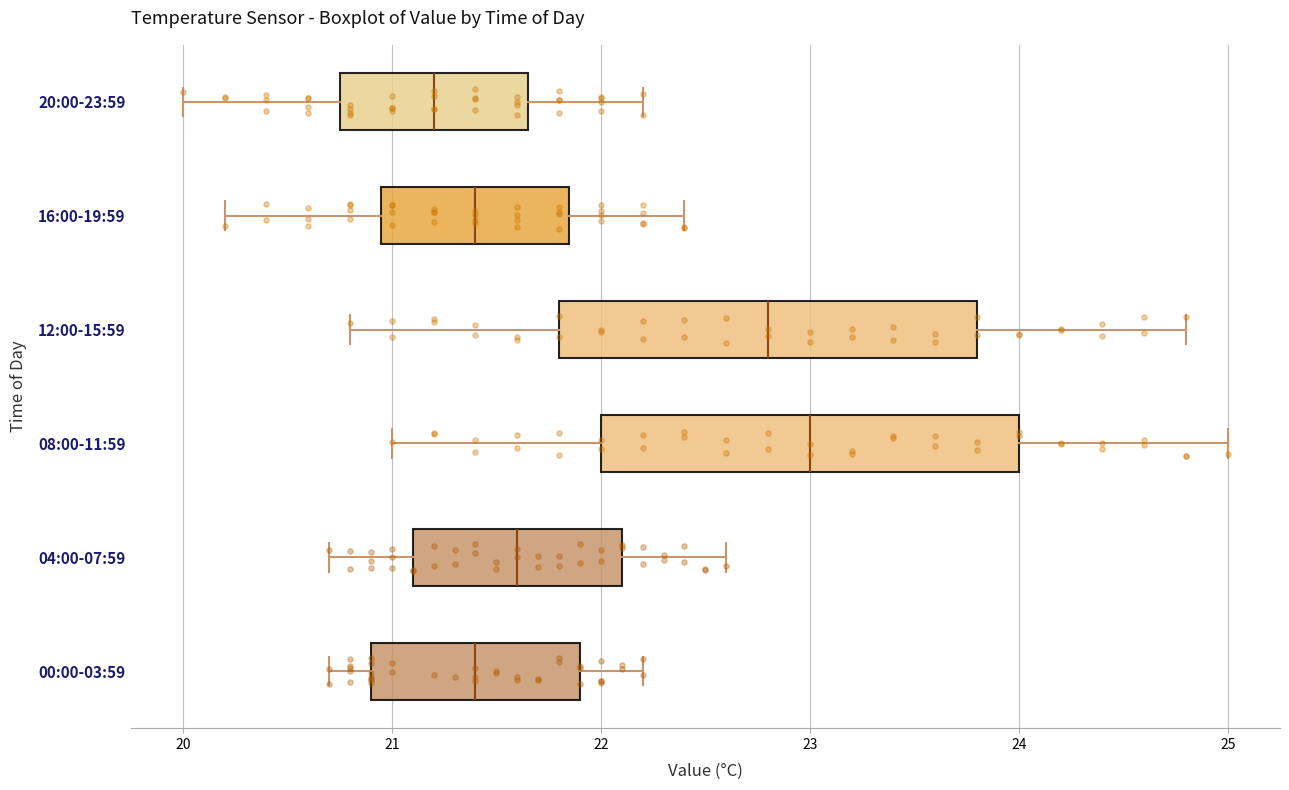

Reading bottom to top, read every box against the x-axis: the position of its median line, the range the box covers, and the ends of its whiskers. The values are not printed on the chart, so give them approximately, as read against the axis.

00:00-03:59: median 21.4, box 20.9 to 21.9, whiskers 20.7 to 22.2
04:00-07:59: median 21.6, box 21.1 to 22.1, whiskers 20.7 to 22.6
08:00-11:59: median 23.0, box 22.0 to 24.0, whiskers 21.0 to 25.0
12:00-15:59: median 22.8, box 21.8 to 23.8, whiskers 20.8 to 24.8
16:00-19:59: median 21.4, box 21.0 to 21.9, whiskers 20.2 to 22.4
20:00-23:59: median 21.2, box 20.8 to 21.7, whiskers 20.0 to 22.2